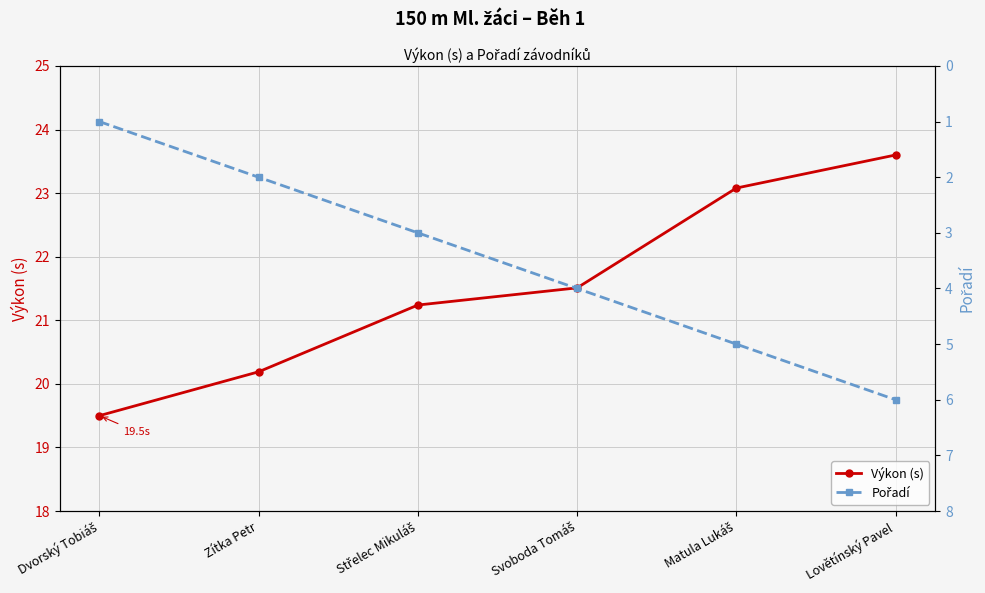

What is the difference between the maximum and minimum values in the Výkon (s) series?

4.1